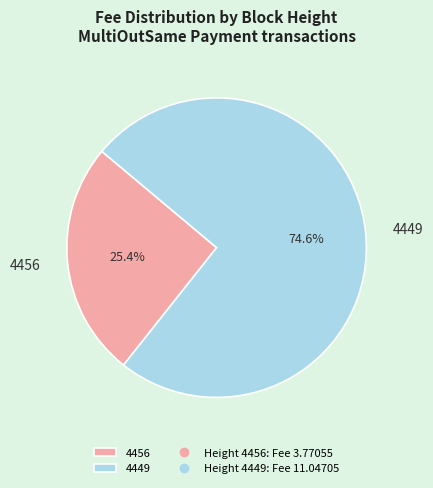

How much of the chart is everything except 4449?

25.4%